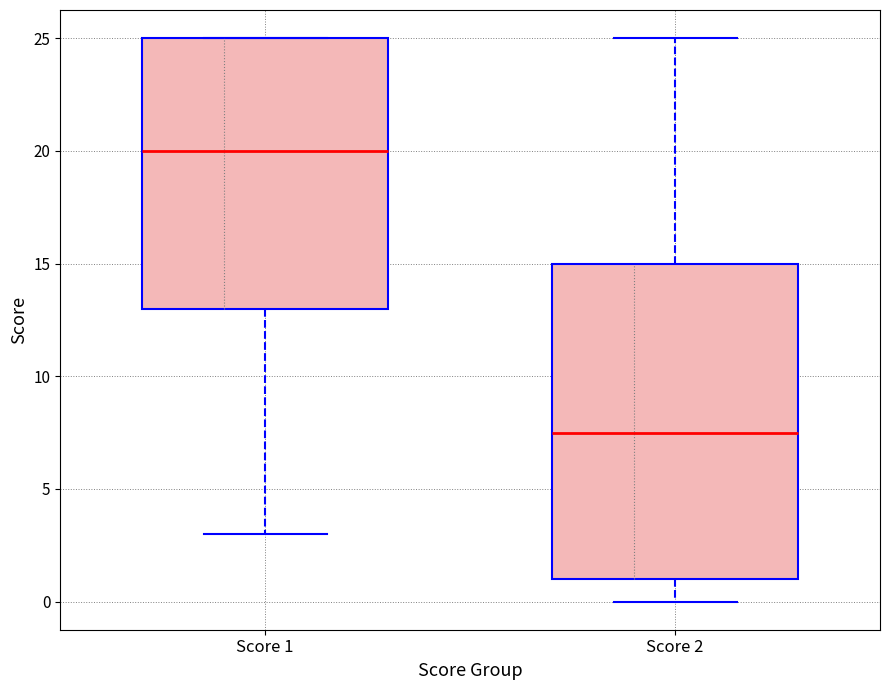

Reading left to right, read every box against the y-axis: the position of its median line, the range the box covers, and the ends of its whiskers. The values are not printed on the chart, so give them approximately, as read against the axis.

Score 1: median 20.0, box 13.0 to 25.0, whiskers 3.0 to 25.0
Score 2: median 7.5, box 1.0 to 15.0, whiskers 0.0 to 25.0